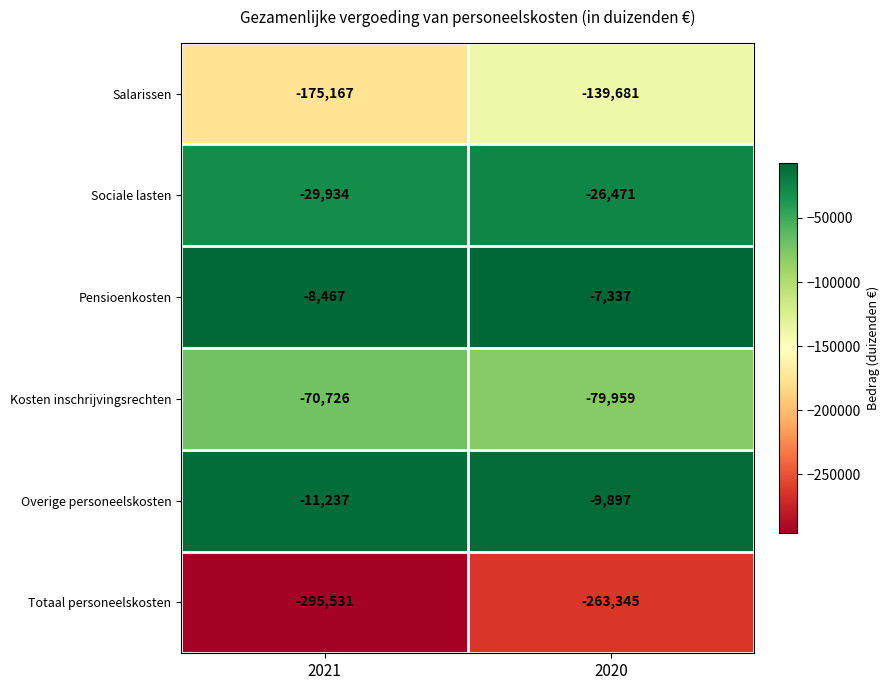

Which label corresponds to the largest value in the chart?

2020